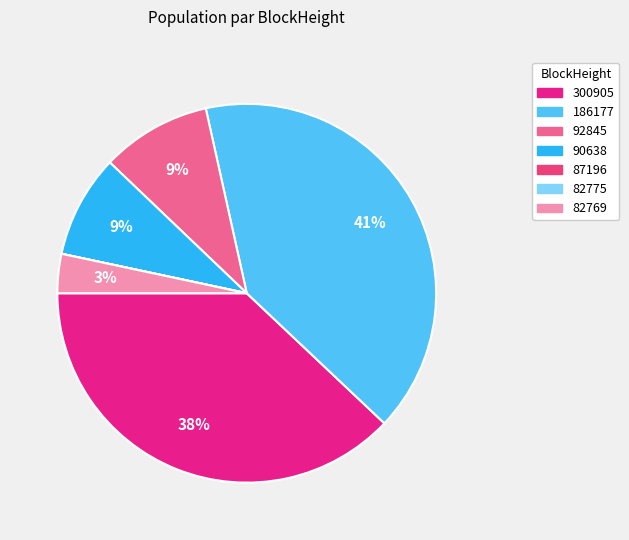

Is there a majority slice in this chart?

No